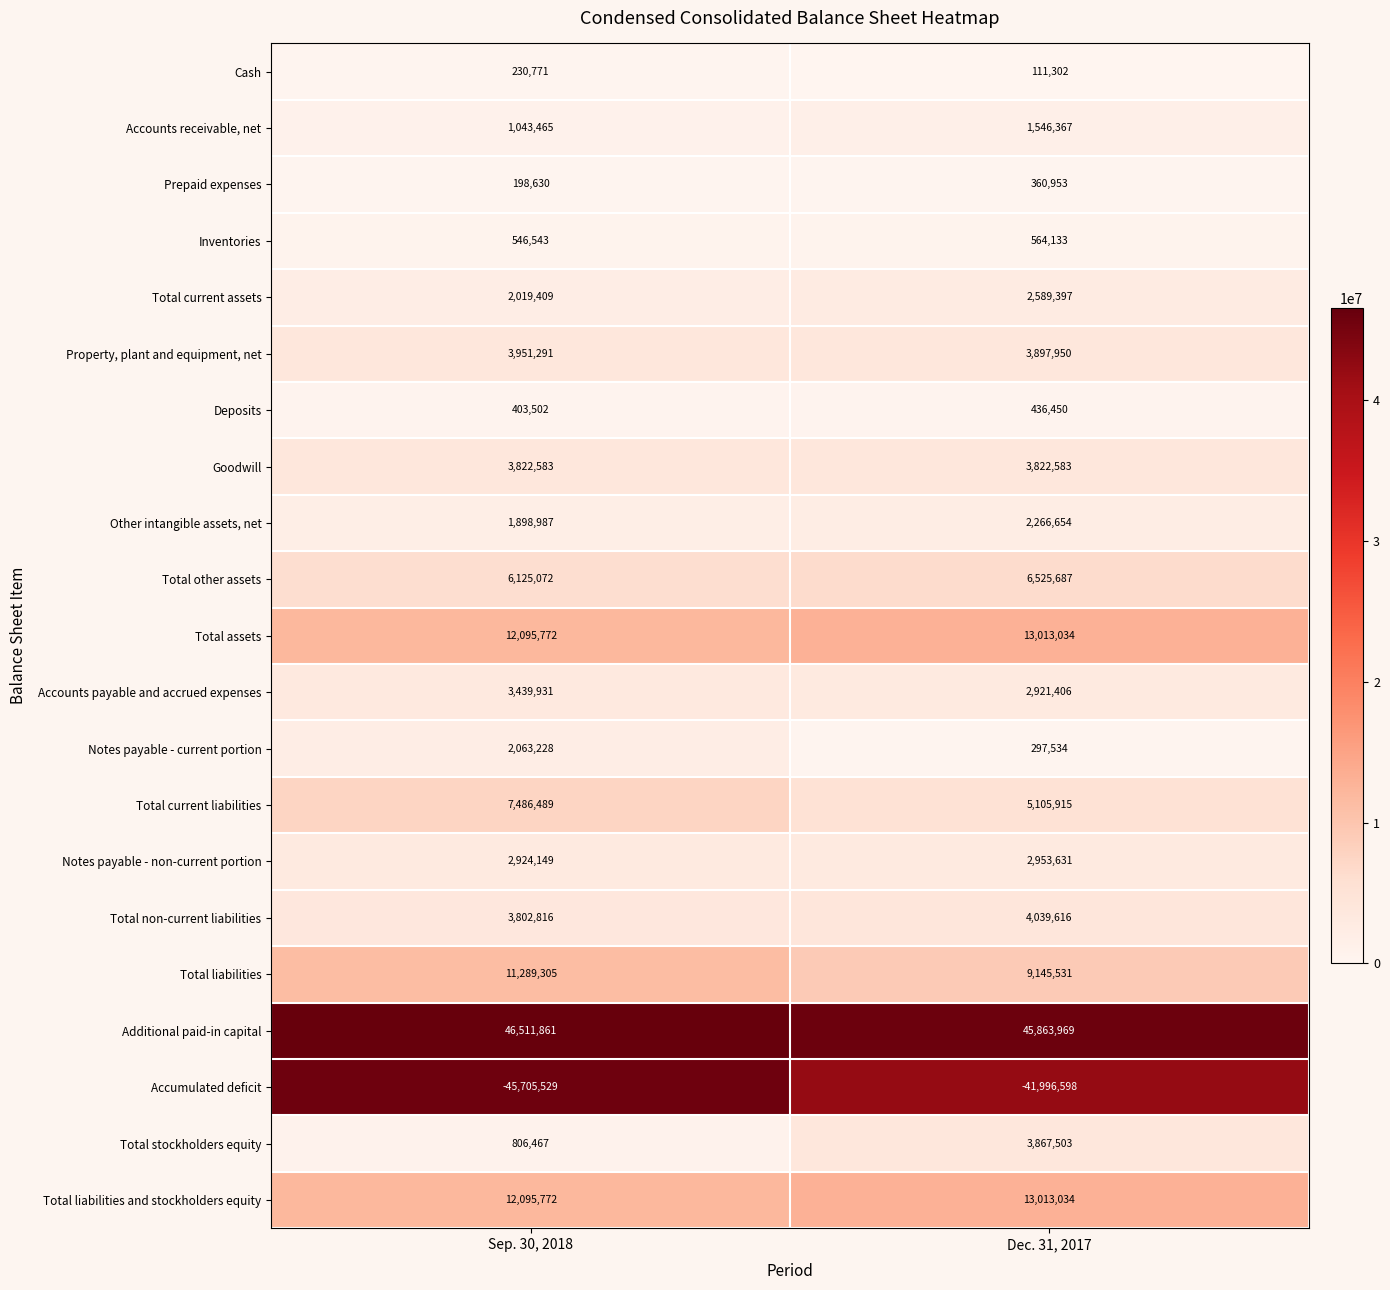

At which category is the sum across all series the highest?

Dec. 31, 2017